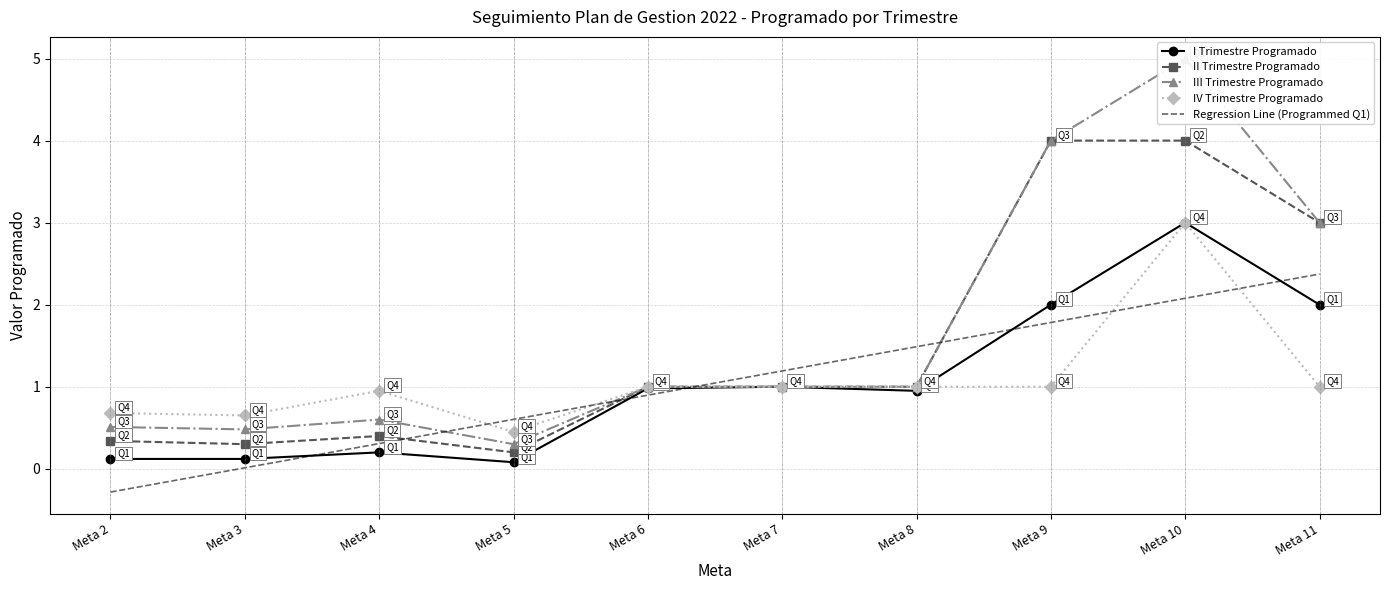

At how many categories does at least one series exceed 1?

5